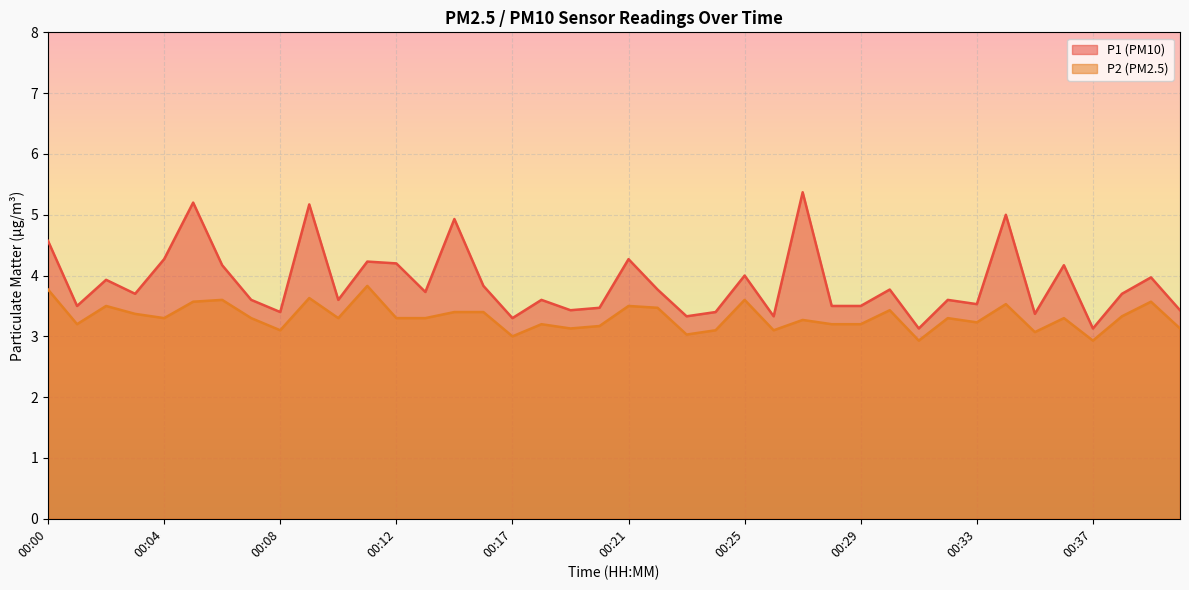

True or false: P2 and P1 cross at least once.

False